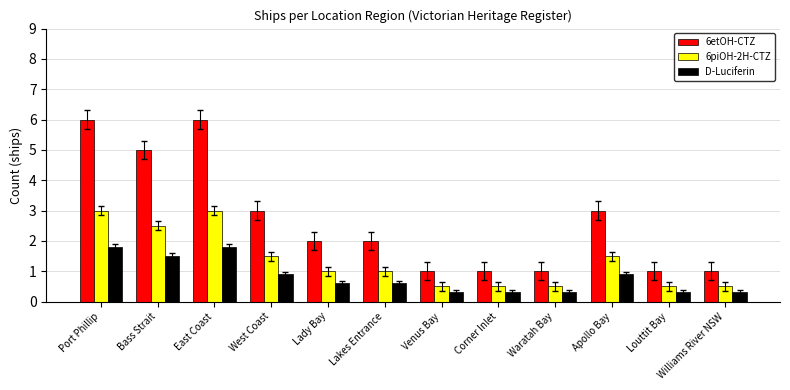

What is the difference between the highest and lowest values at Waratah Bay?

0.7